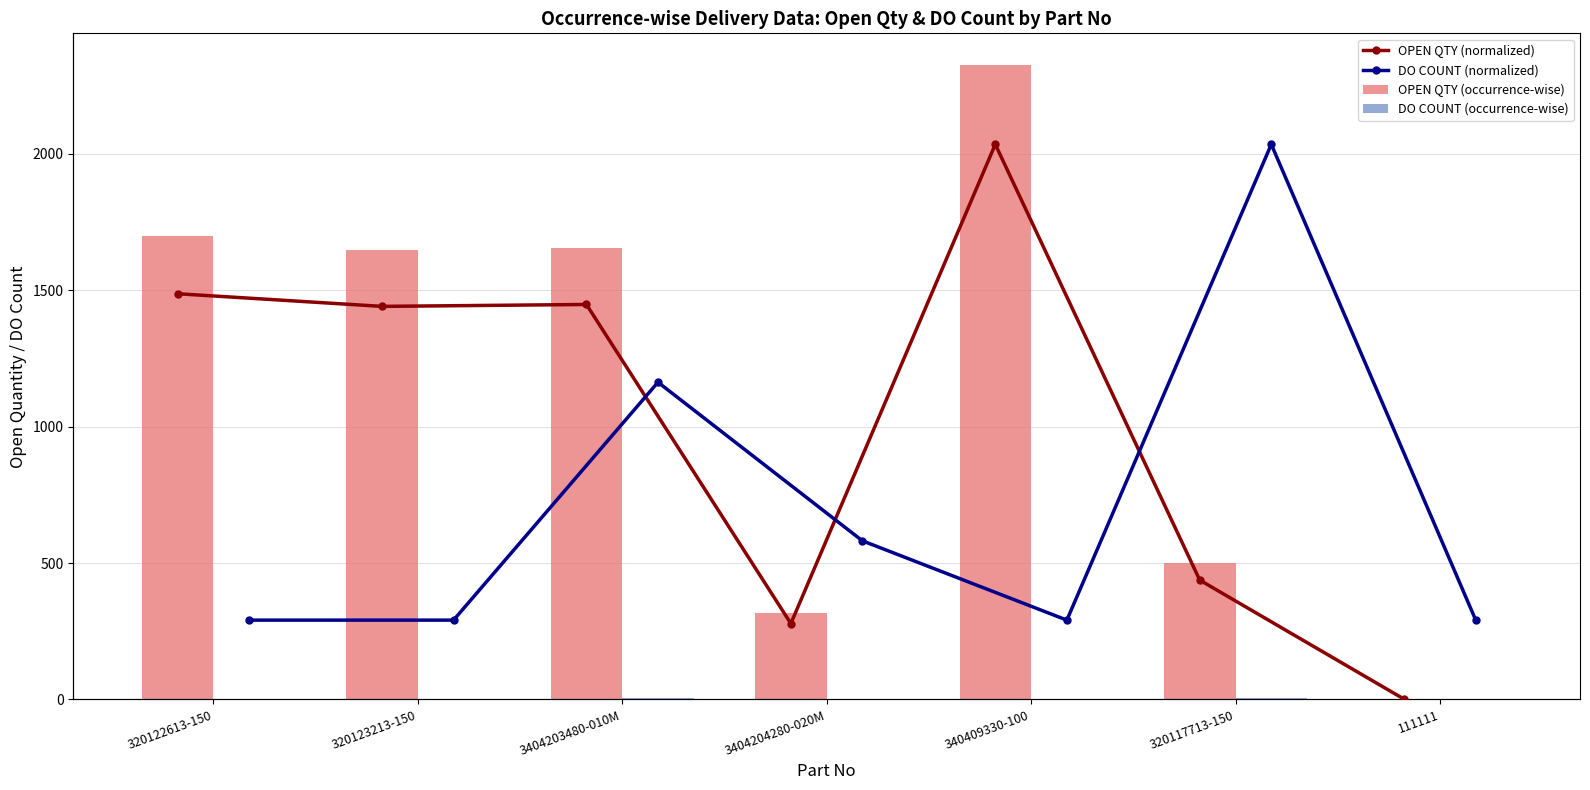

Between 320123213-150 and 3404203480-010M, which is larger?

3404203480-010M